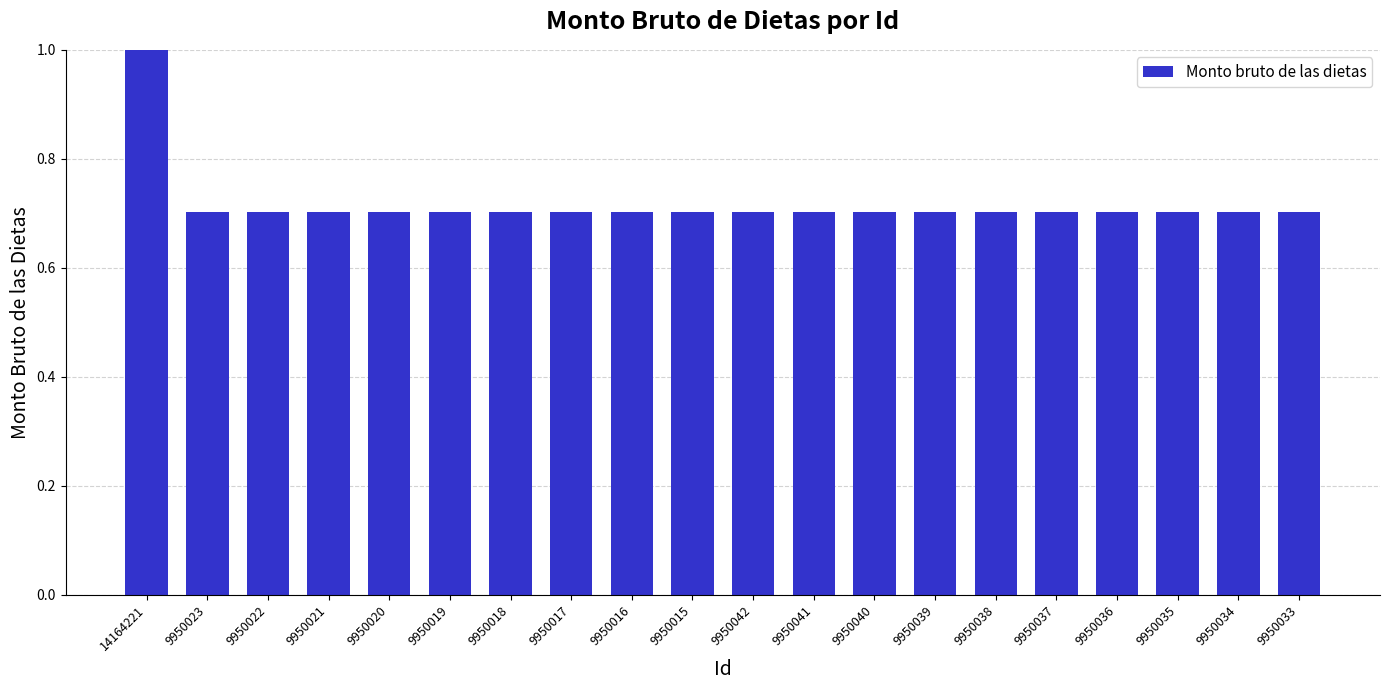

What value does the data have at 9950042?

0.7